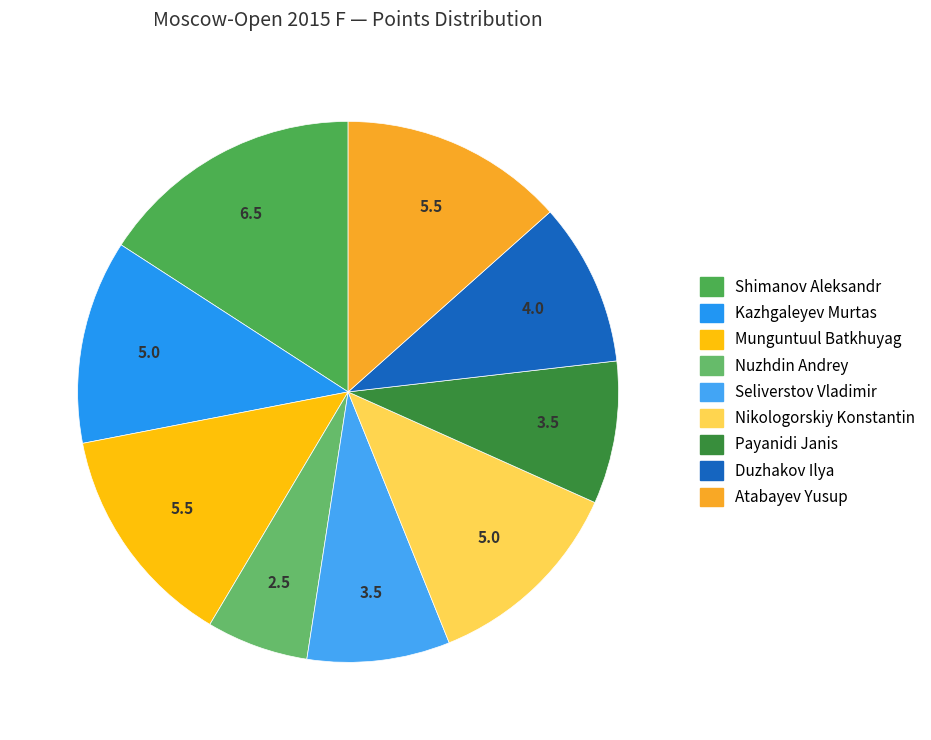

Does Payanidi Janis account for over 50% of the chart?

No